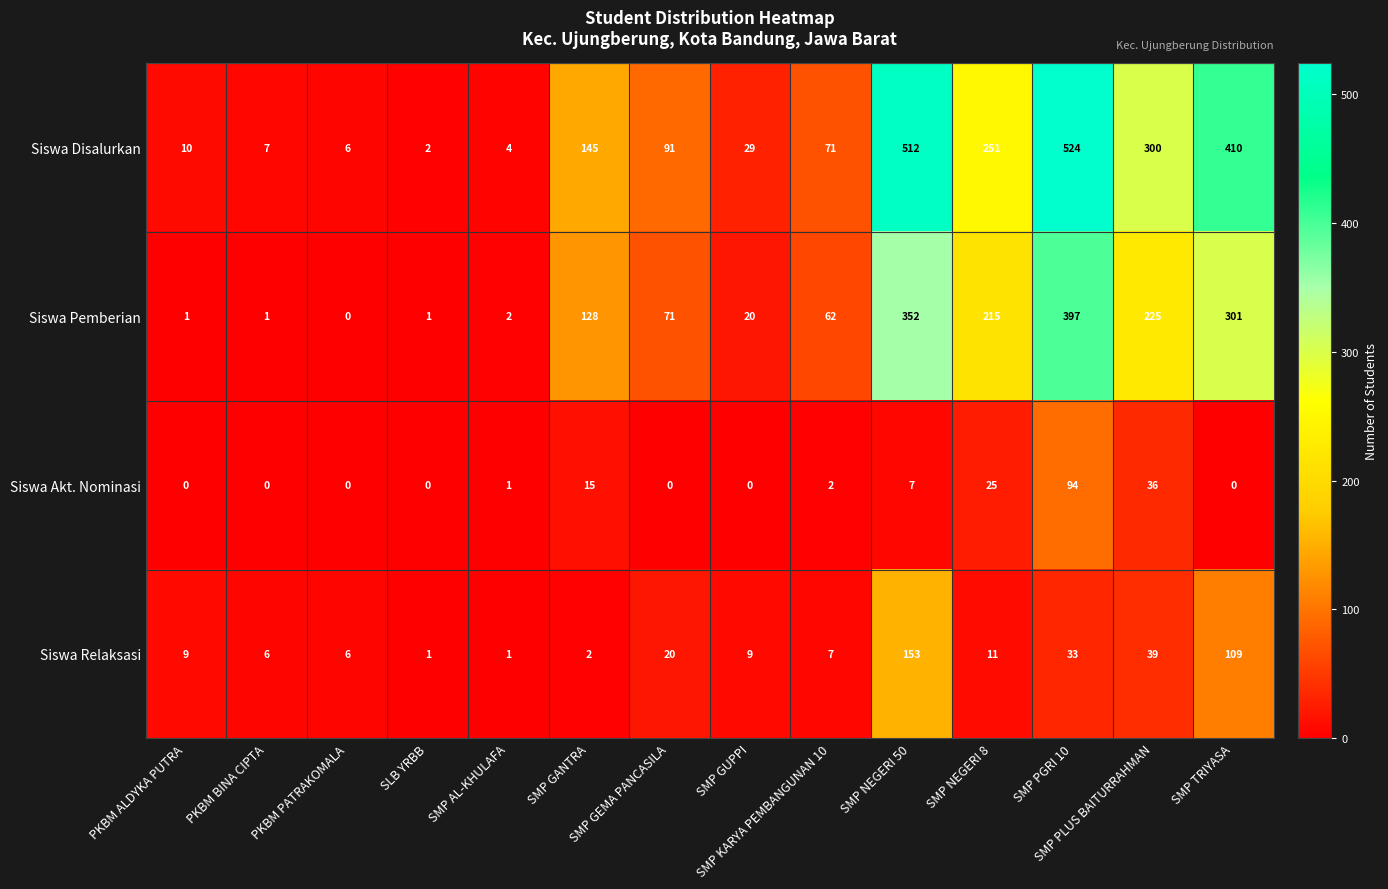

What is the difference between the maximum and minimum values in the Siswa Pemberian series?

397